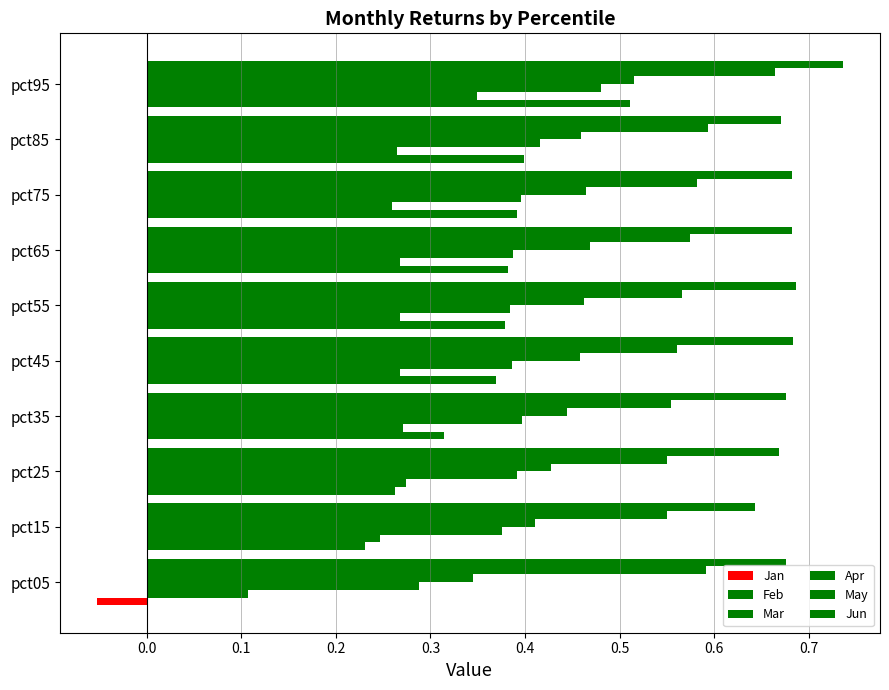

What is the value of the Jan bar at the 7th from the left?

0.4